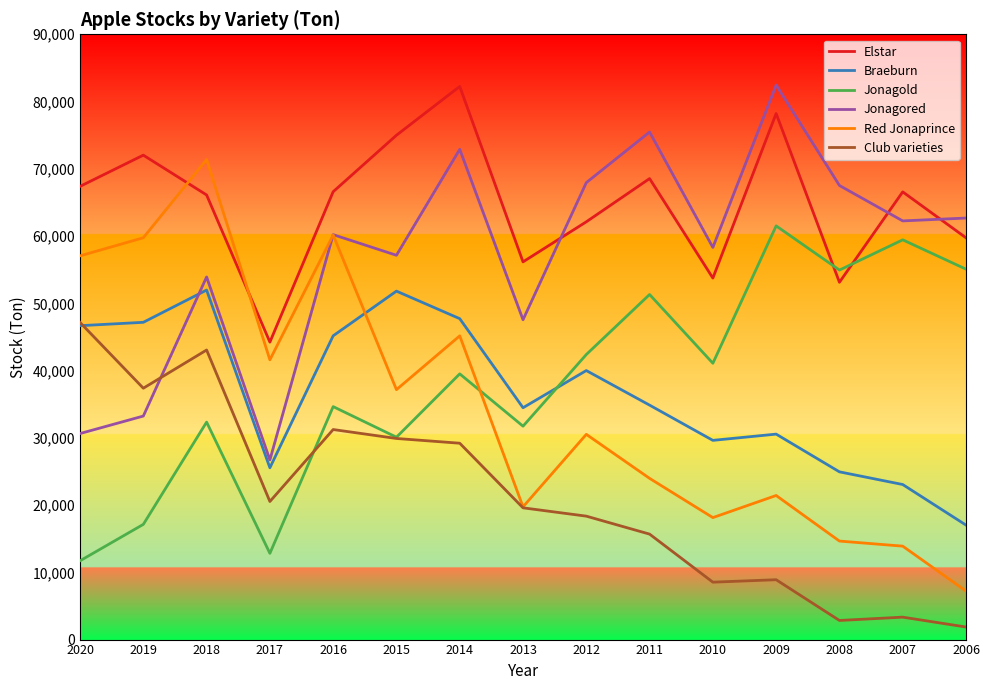

At how many categories does at least one series exceed 80844?

2